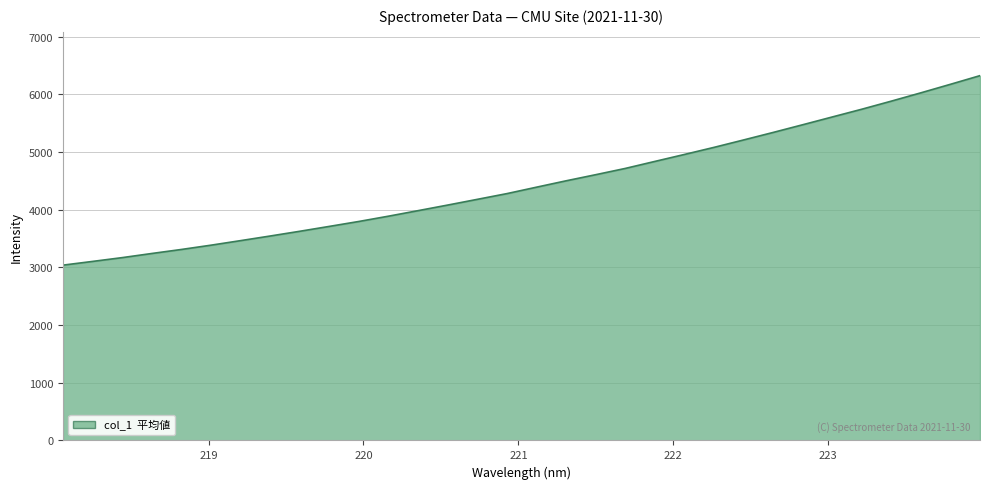

How many values exceed 4389?

16